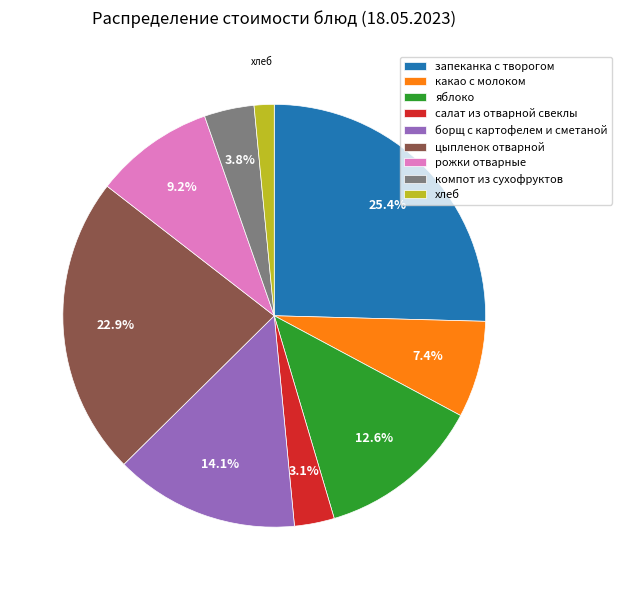

What percentage is the борщ с картофелем и сметаной slice, to the nearest percent?

14%